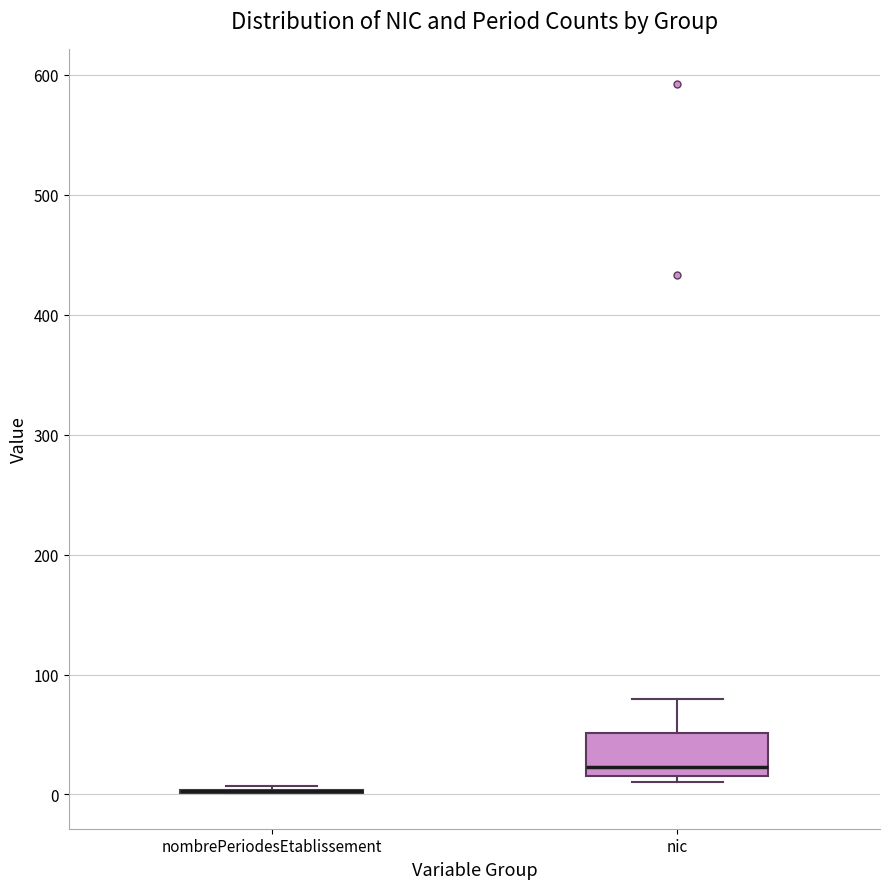

Comparing the boxes themselves (not the whiskers), which one is the tallest?

nic